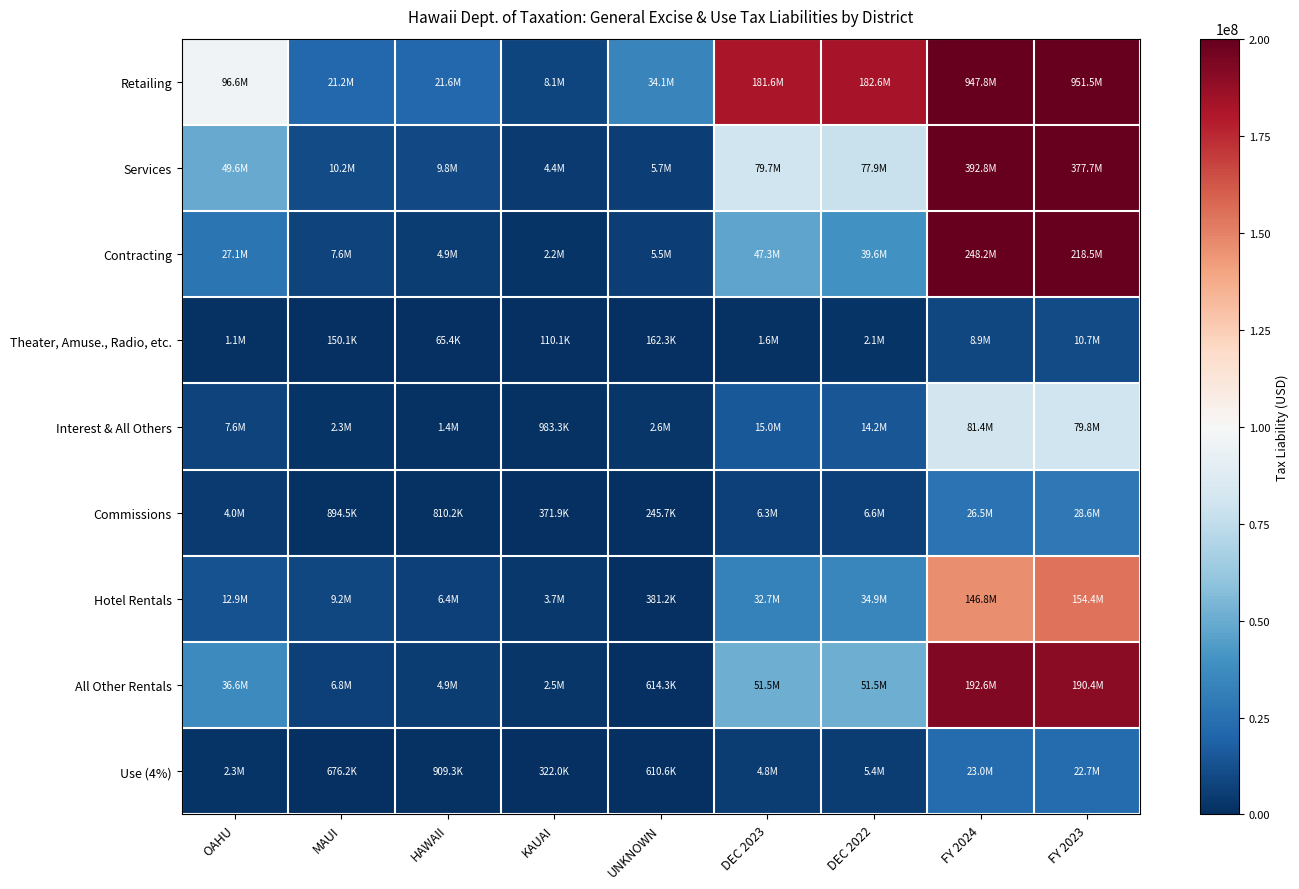

Reading left to right, list all the values displayed in this chart.

Retailing: OAHU=96604915.8	MAUI=21212763.2	HAWAII=21648851.5	KAUAI=8052862.7	UNKNOWN=34068894.2	DEC 2023=181588287.4	DEC 2022=182631487.4	FY 2024=947792218.7	FY 2023=951456807.1
Services: OAHU=49629214.2	MAUI=10247625.7	HAWAII=9808895.5	KAUAI=4370347.9	UNKNOWN=5655897.3	DEC 2023=79711980.4	DEC 2022=77926919.1	FY 2024=392815142.2	FY 2023=377664431.3
Contracting: OAHU=27052903.2	MAUI=7636422.6	HAWAII=4867660.3	KAUAI=2199831.1	UNKNOWN=5543433.4	DEC 2023=47300250.7	DEC 2022=39634476.6	FY 2024=248234068.2	FY 2023=218471600.7
Theater, Amuse., Radio, etc.: OAHU=1063074.6	MAUI=150066.6	HAWAII=65393.7	KAUAI=110068.8	UNKNOWN=162348.7	DEC 2023=1550952.5	DEC 2022=2069259.7	FY 2024=8903160.7	FY 2023=10671858.2
Interest & All Others: OAHU=7603723.1	MAUI=2312379.6	HAWAII=1423962.2	KAUAI=983292.8	UNKNOWN=2646828.9	DEC 2023=14970186.6	DEC 2022=14165634.3	FY 2024=81356801.4	FY 2023=79756582.2
Commissions: OAHU=4002290.6	MAUI=894527.6	HAWAII=810151.6	KAUAI=371882.0	UNKNOWN=245703.6	DEC 2023=6324555.4	DEC 2022=6632775.8	FY 2024=26456486.1	FY 2023=28559310.6
Hotel Rentals: OAHU=12911800.8	MAUI=9231431.1	HAWAII=6417249.5	KAUAI=3708390.5	UNKNOWN=381158.1	DEC 2023=32650030.1	DEC 2022=34948552.9	FY 2024=146847825.3	FY 2023=154405069.0
All Other Rentals: OAHU=36641925.4	MAUI=6846162.4	HAWAII=4869621.2	KAUAI=2526258.9	UNKNOWN=614321.1	DEC 2023=51498289.0	DEC 2022=51524864.7	FY 2024=192563057.6	FY 2023=190353673.4
Use (4%): OAHU=2261837.1	MAUI=676229.0	HAWAII=909293.6	KAUAI=322047.3	UNKNOWN=610633.4	DEC 2023=4780040.5	DEC 2022=5442954.4	FY 2024=23005452.8	FY 2023=22656999.9